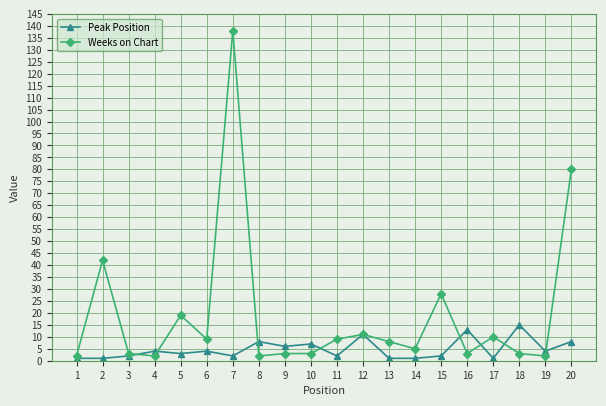

Rank the series at 5 from highest to lowest value.

Weeks on Chart, Peak Position